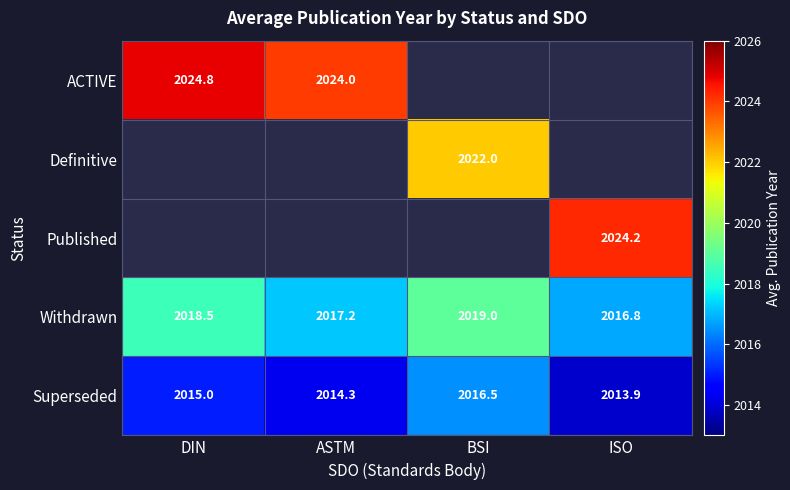

List the labels in order of Superseded value, largest first.

BSI, DIN, ASTM, ISO